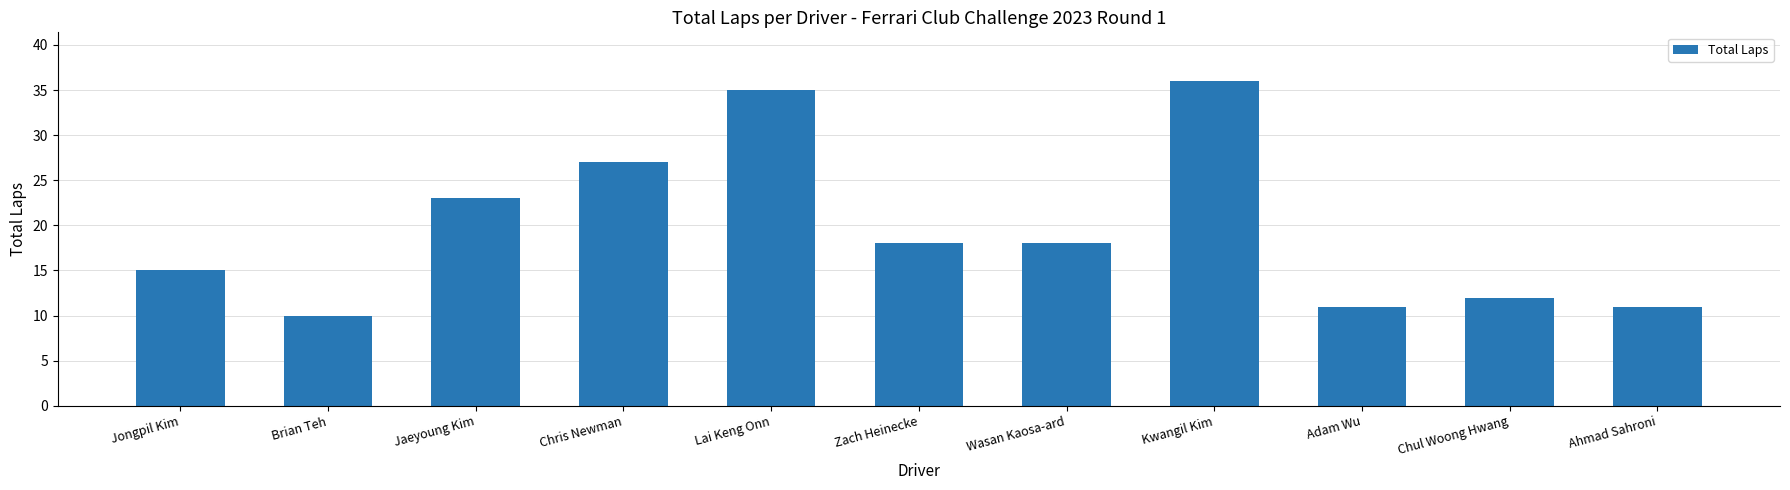

What is the maximum value shown in the chart?

36